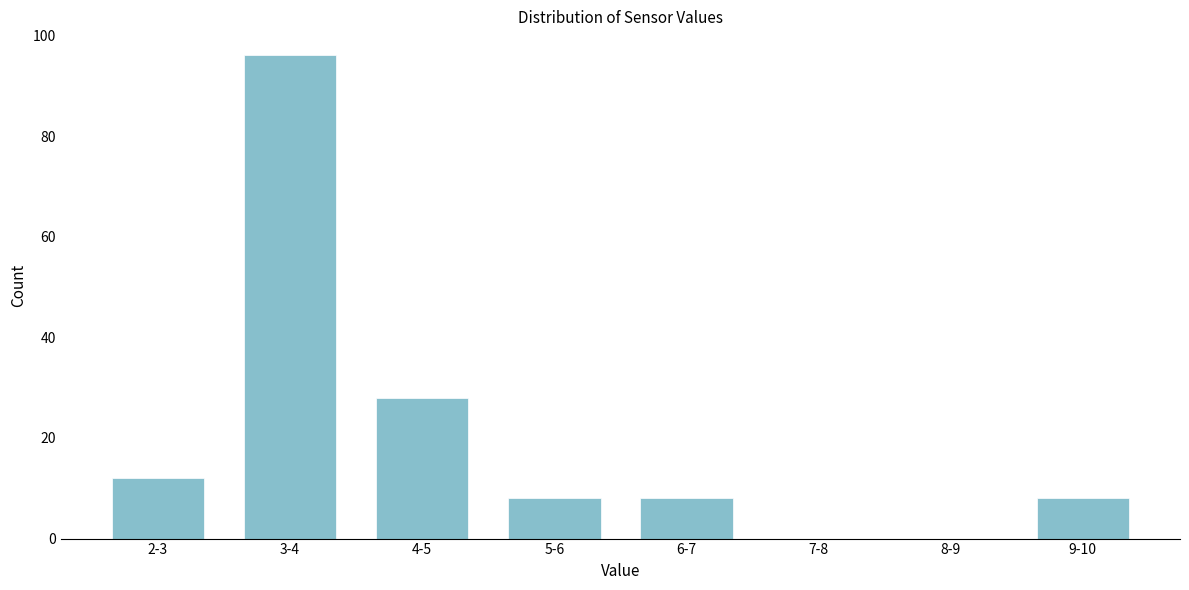

Reading right to left, list all the values displayed in this chart.

9-10=8	8-9=0	7-8=0	6-7=8	5-6=8	4-5=28	3-4=96	2-3=12